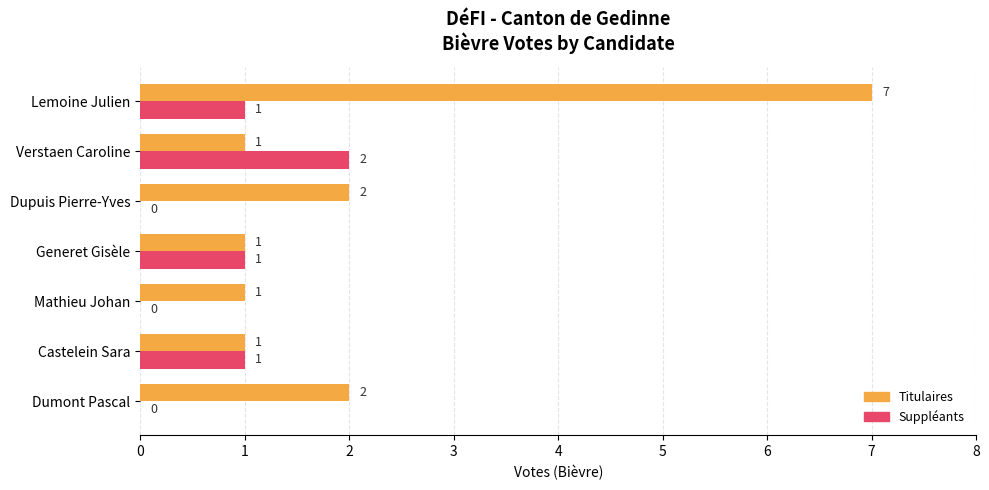

What are all the series names shown in the legend?

Titulaires, Suppléants